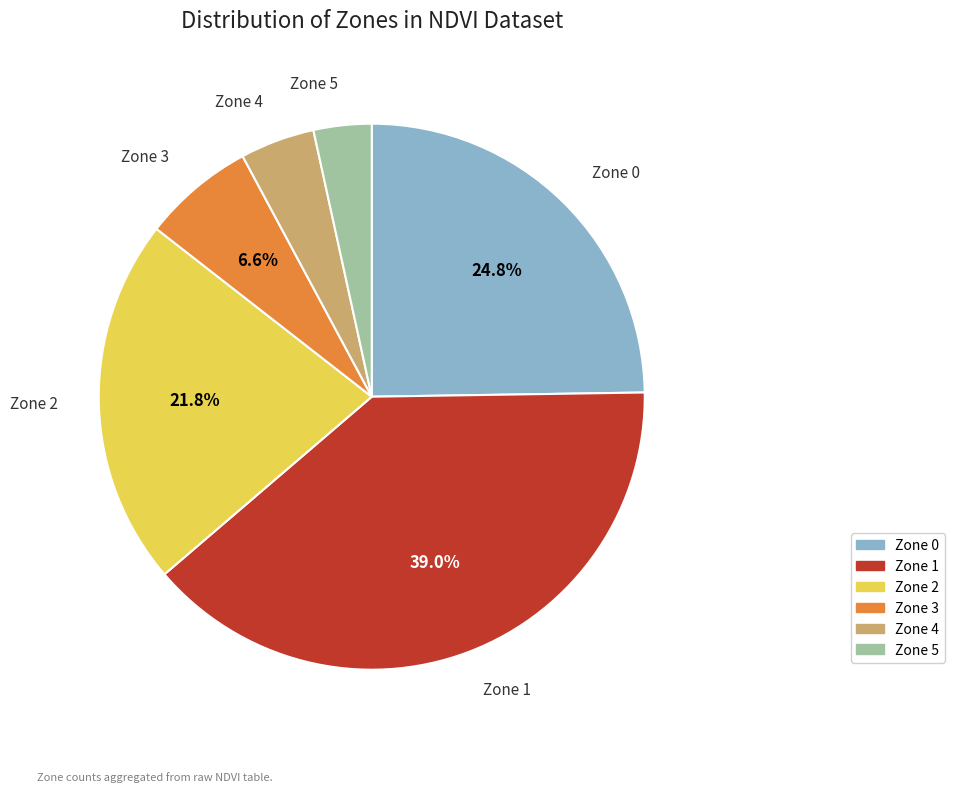

Which has a higher value, Zone 0 or Zone 4?

Zone 0